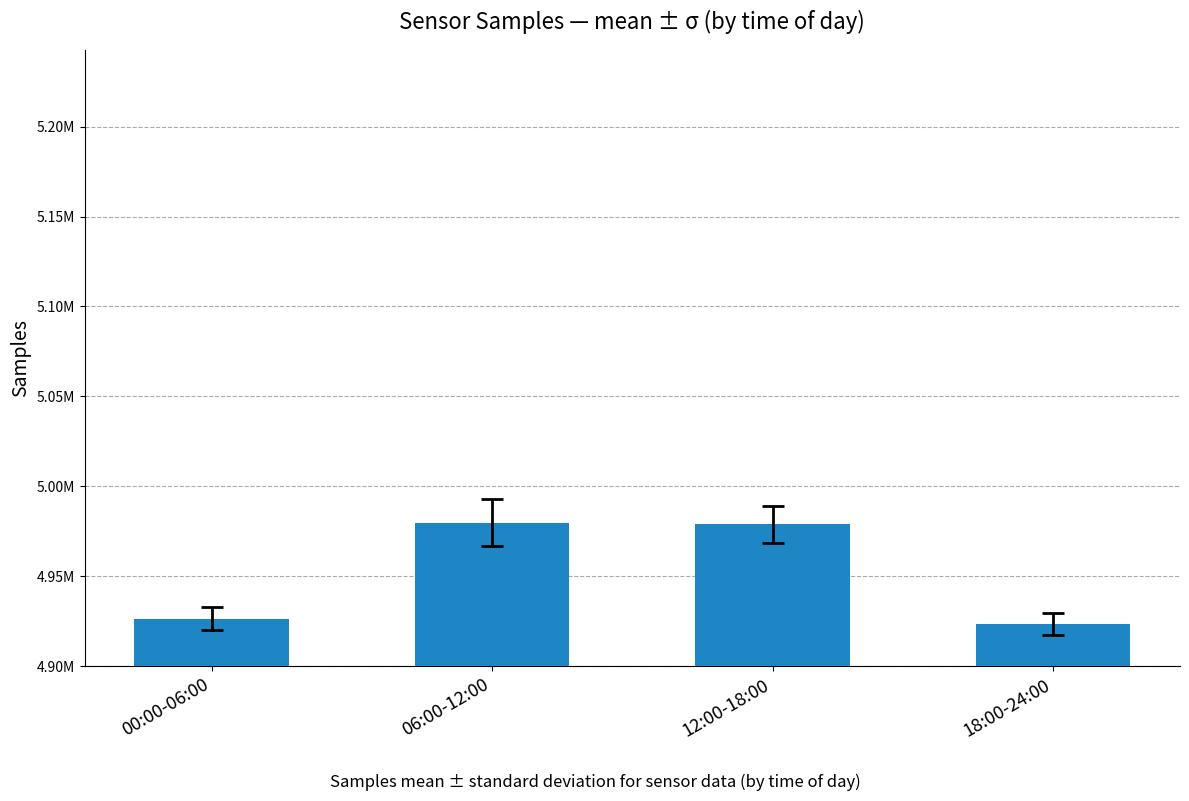

What is the sum of the values at 06:00-12:00 and 00:00-06:00?

9906283.5